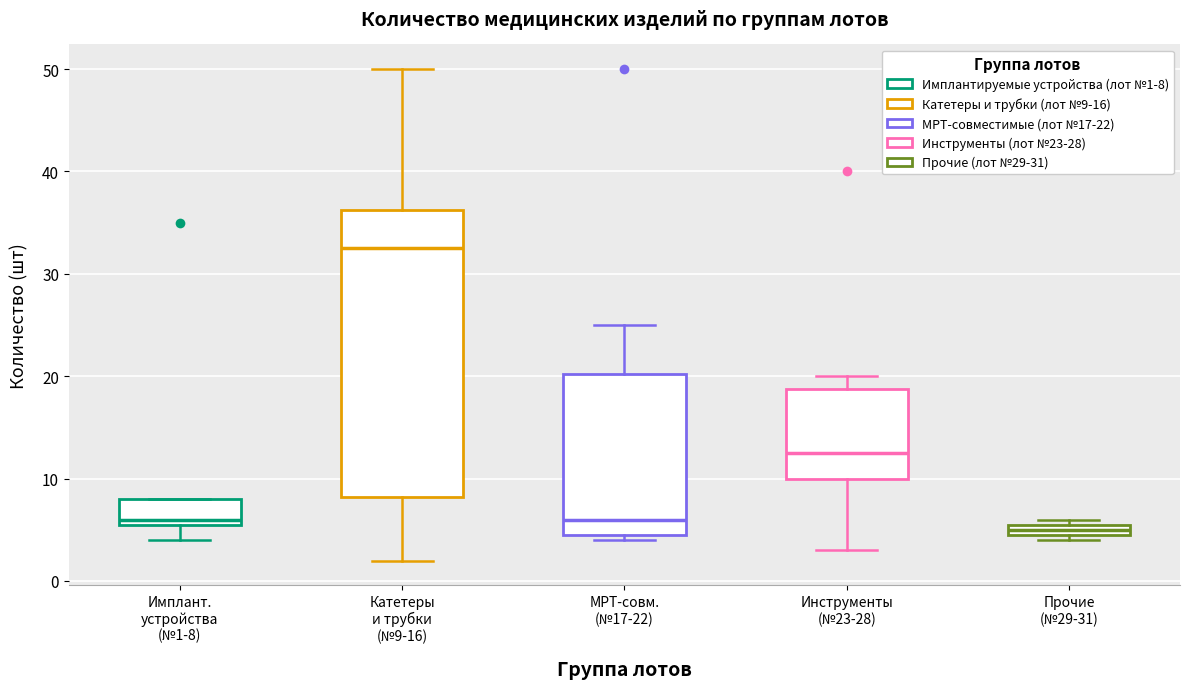

Comparing the boxes themselves (not the whiskers), which one is the tallest?

Катетеры и трубки (№9-16)